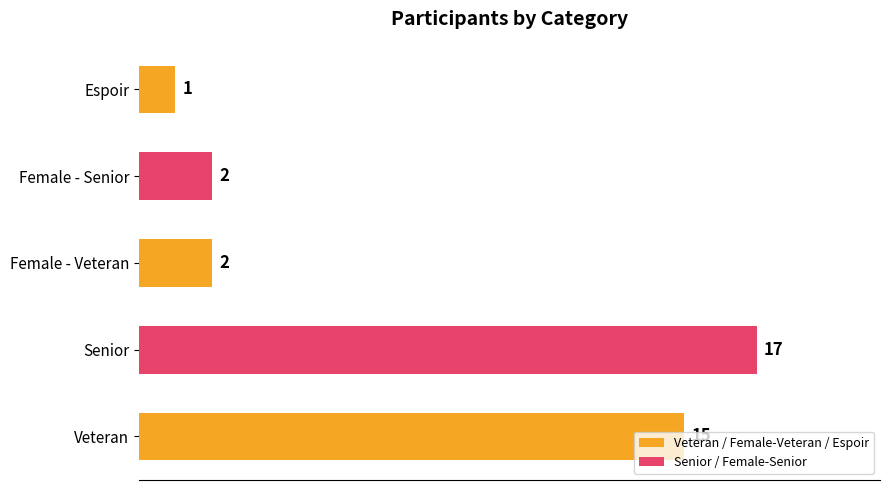

Between Espoir and Female - Senior, which is larger?

Female - Senior